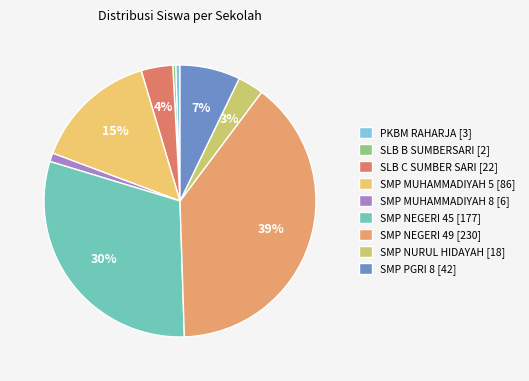

What is the change in value from PKBM RAHARJA to SMP NURUL HIDAYAH?

+15